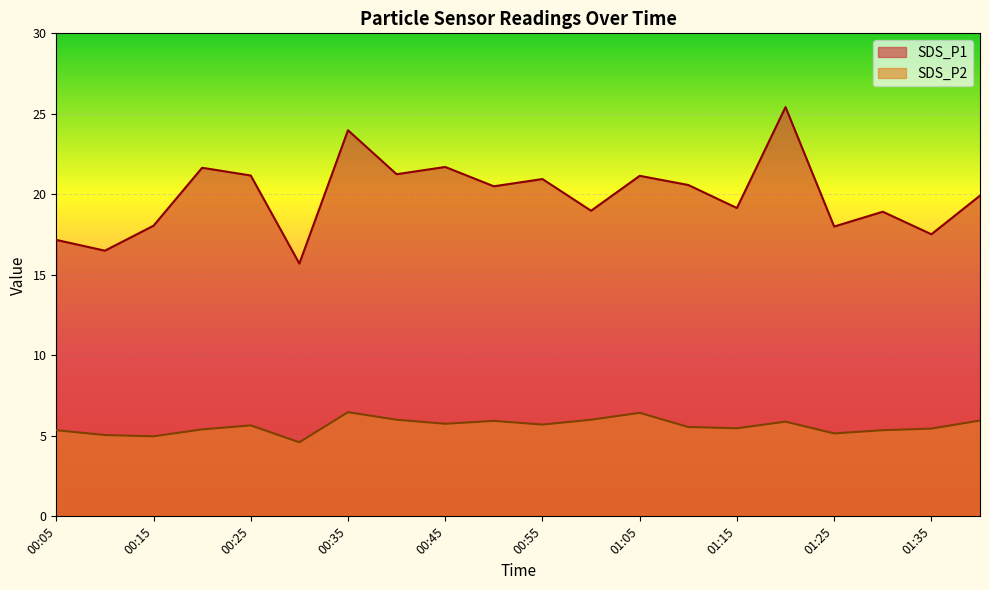

Which series changed the most between 00:50 and 01:30?

SDS_P1